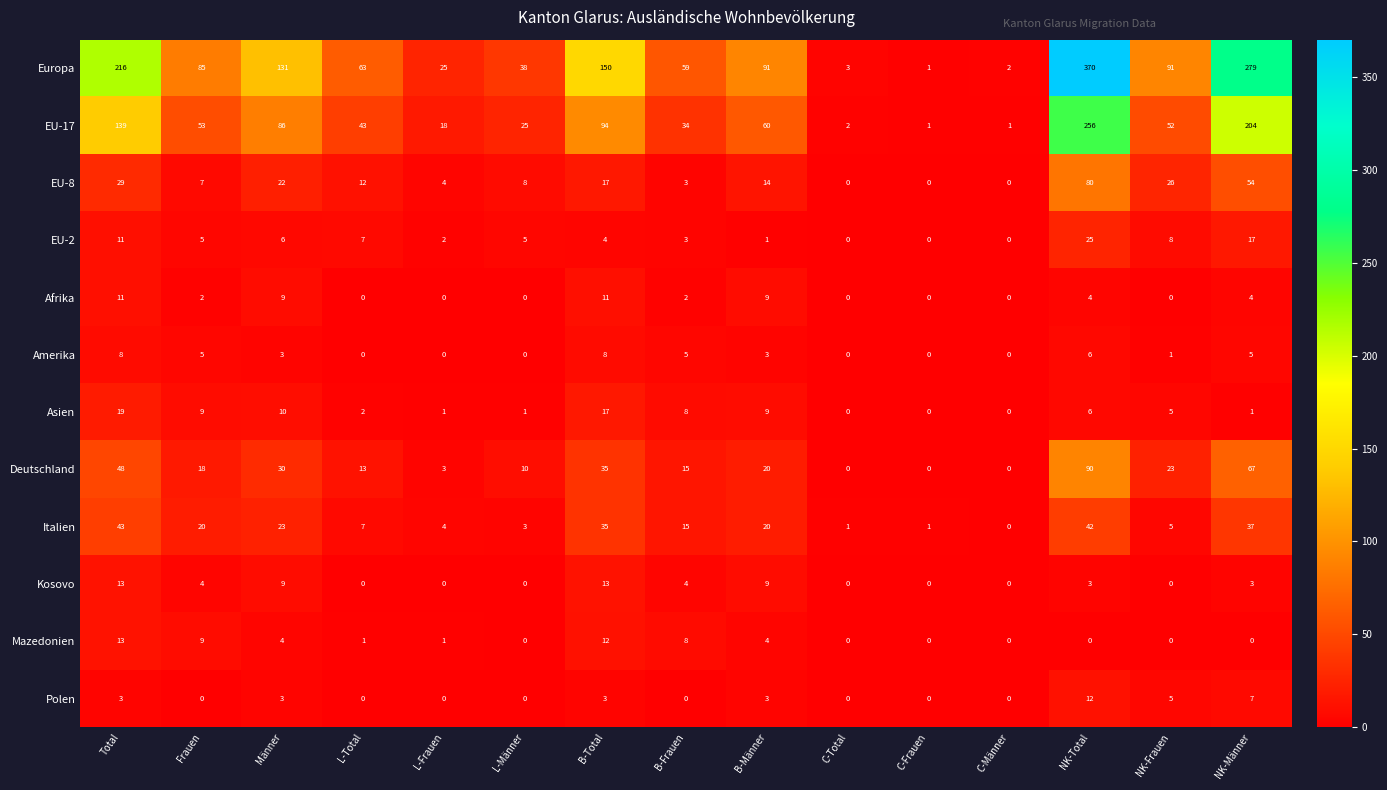

At which label does Mazedonien first exceed 1?

Total